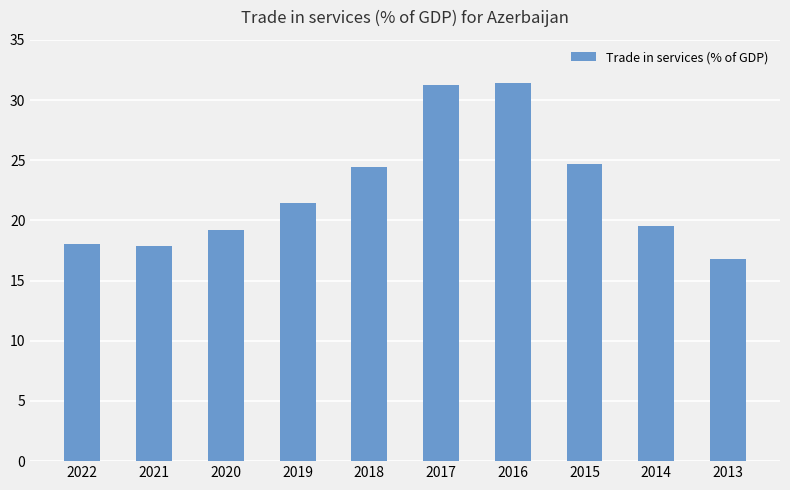

What is the change in value from 2021 to 2014?

+1.6